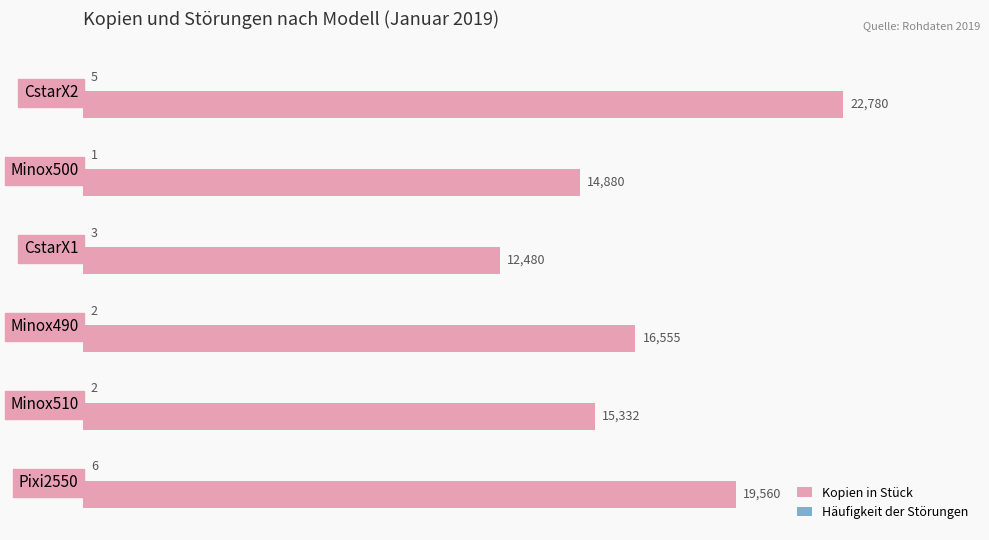

What is the sum of all Kopien in Stück values?

101587